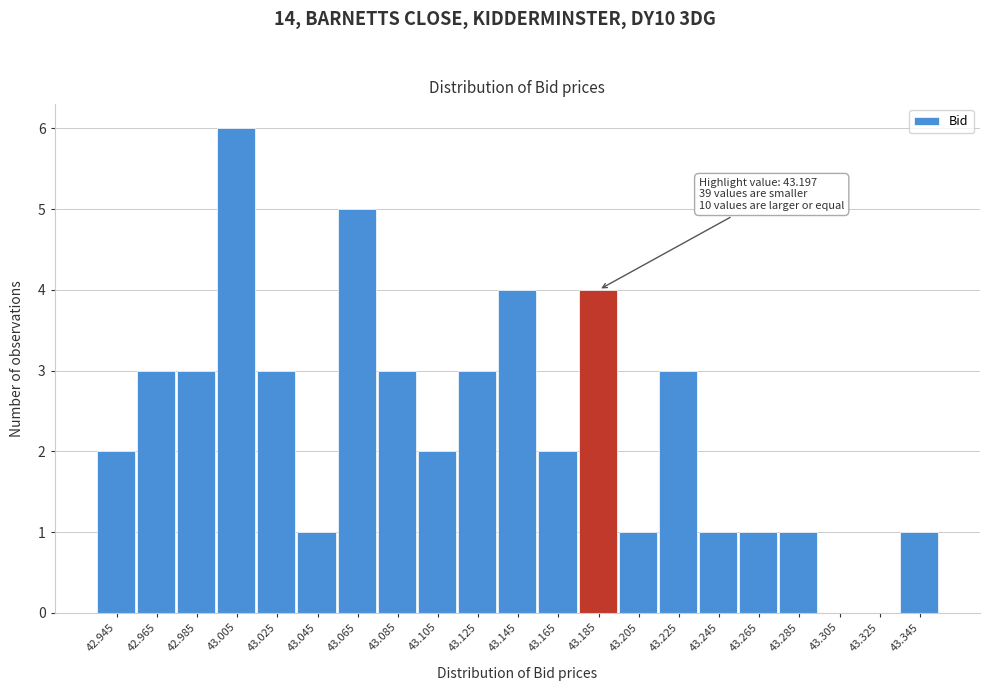

Reading left to right, extract all data points from this chart.

42.945=2	42.965=3	42.985=3	43.005=6	43.025=3	43.045=1	43.065=5	43.085=3	43.105=2	43.125=3	43.145=4	43.165=2	43.185=4	43.205=1	43.225=3	43.245=1	43.265=1	43.285=1	43.305=0	43.325=0	43.345=1